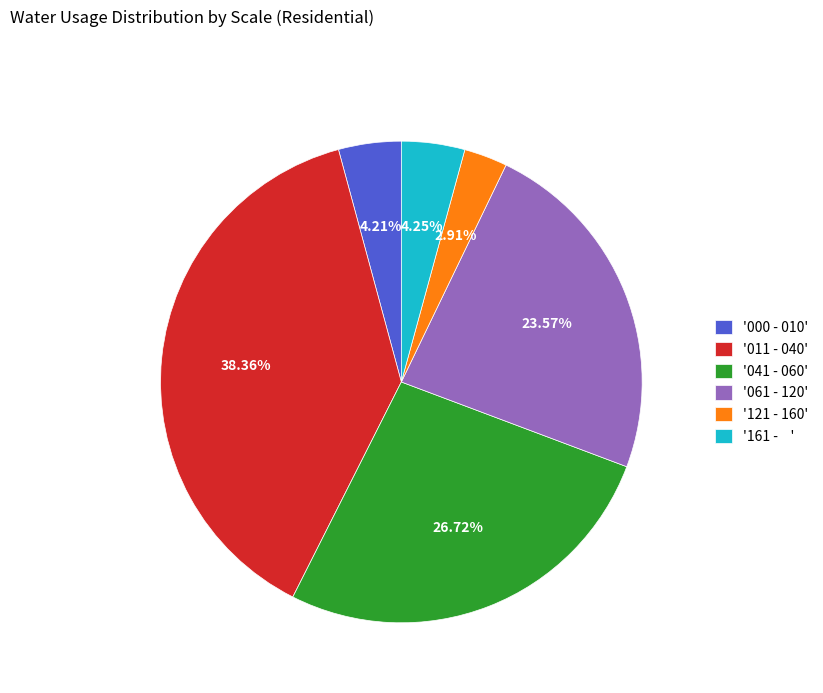

Does any single category account for the majority?

No